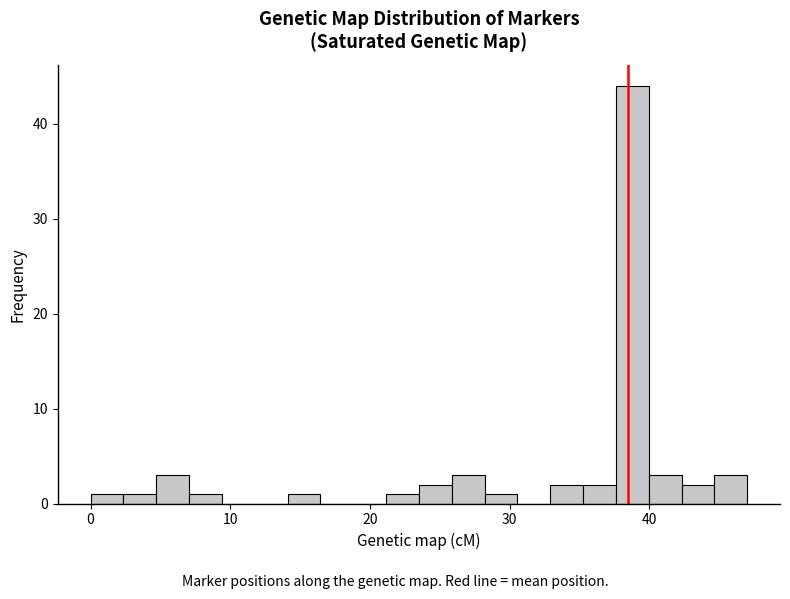

Around what value on the x-axis is the tallest bar? Give the approximate position of its centre, as read against the axis.

39